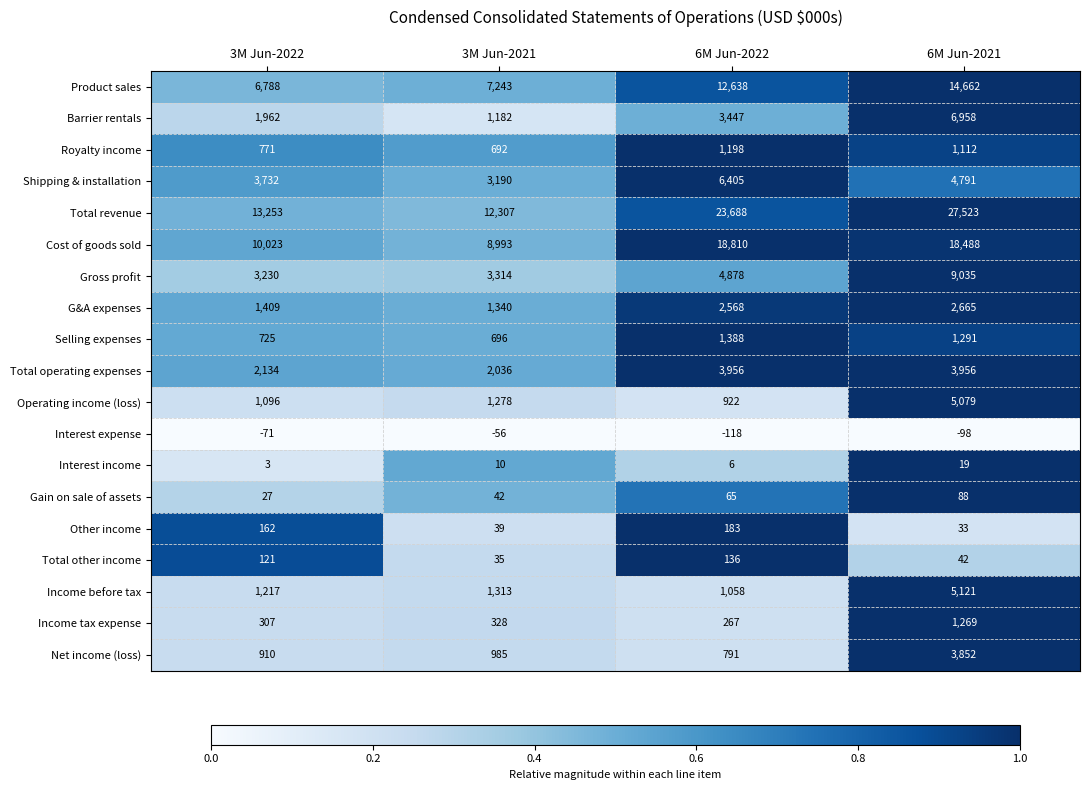

Rank the series by their maximum value, from highest to lowest.

Total revenue, Cost of goods sold, Product sales, Gross profit, Barrier rentals, Shipping & installation, Income before tax, Operating income (loss), Total operating expenses, Net income (loss), G&A expenses, Selling expenses, Income tax expense, Royalty income, Other income, Total other income, Gain on sale of assets, Interest income, Interest expense